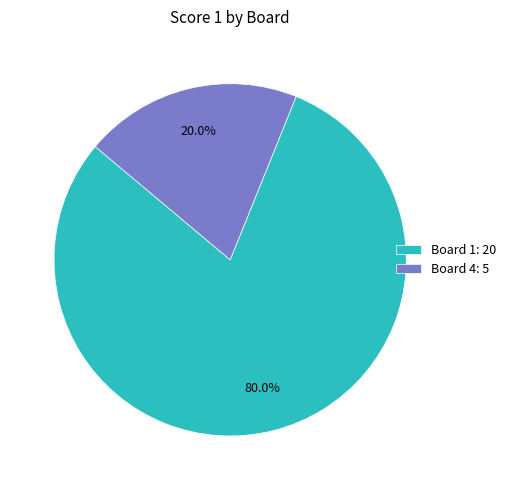

Is there a majority slice in this chart?

Yes